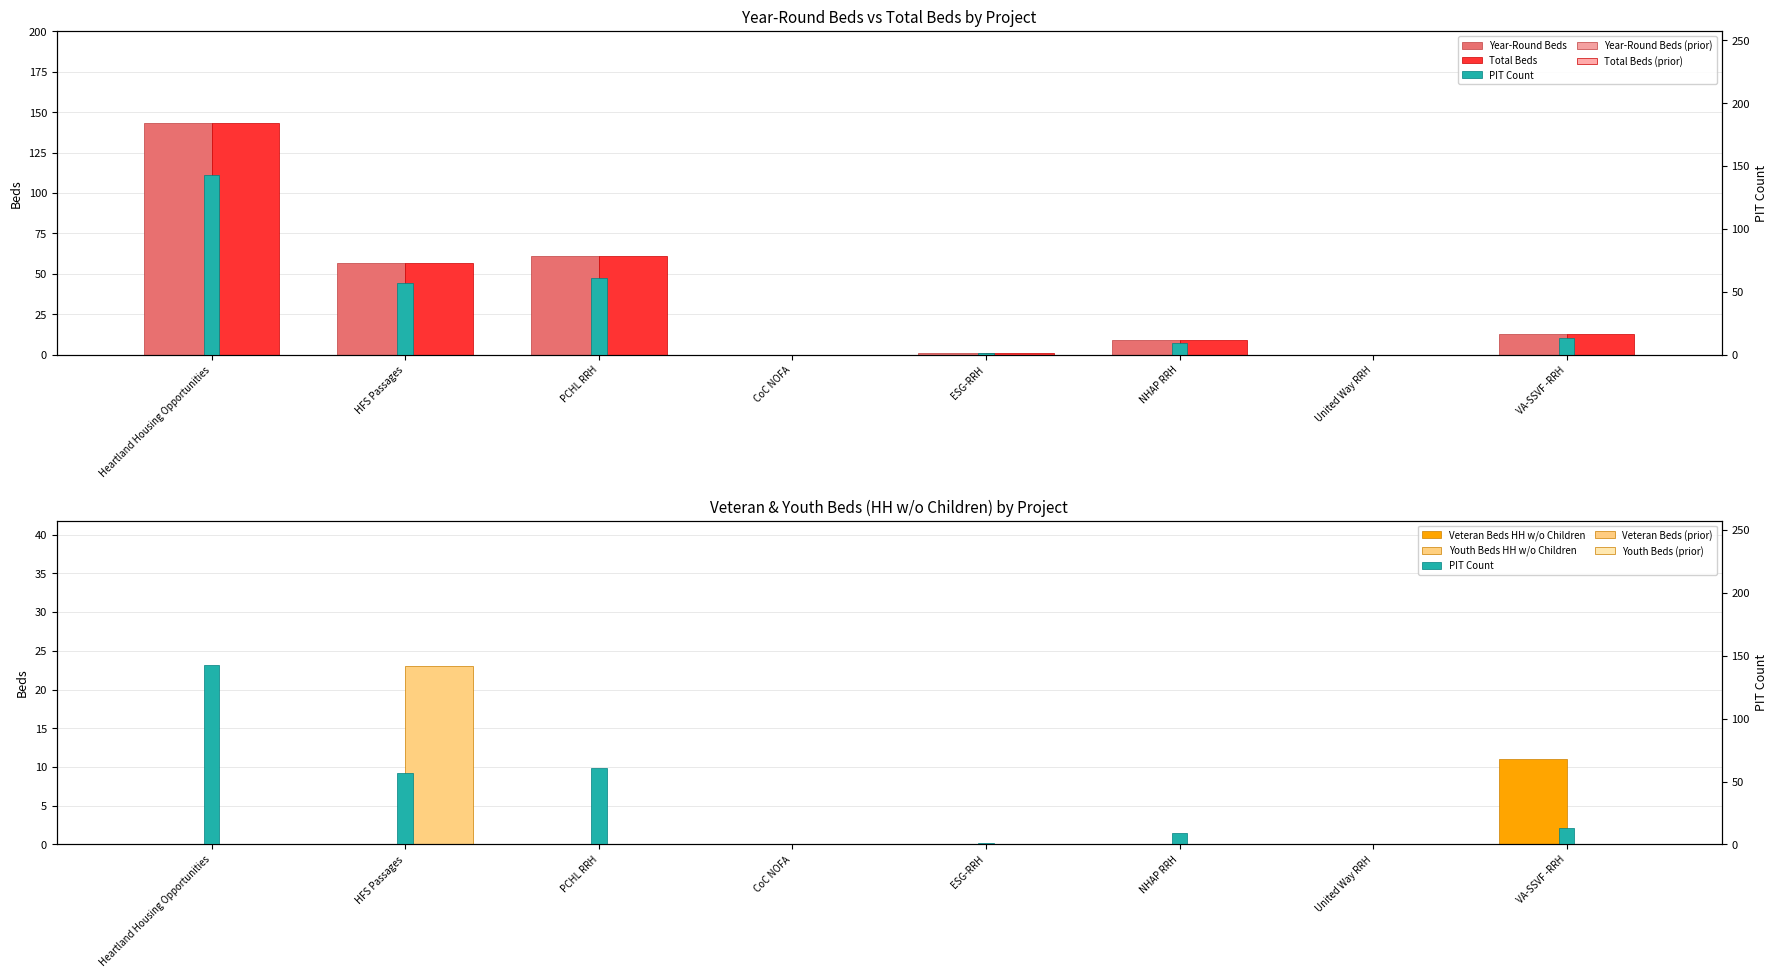

What is the value of the PIT Count bar at the 2nd from the left?

57